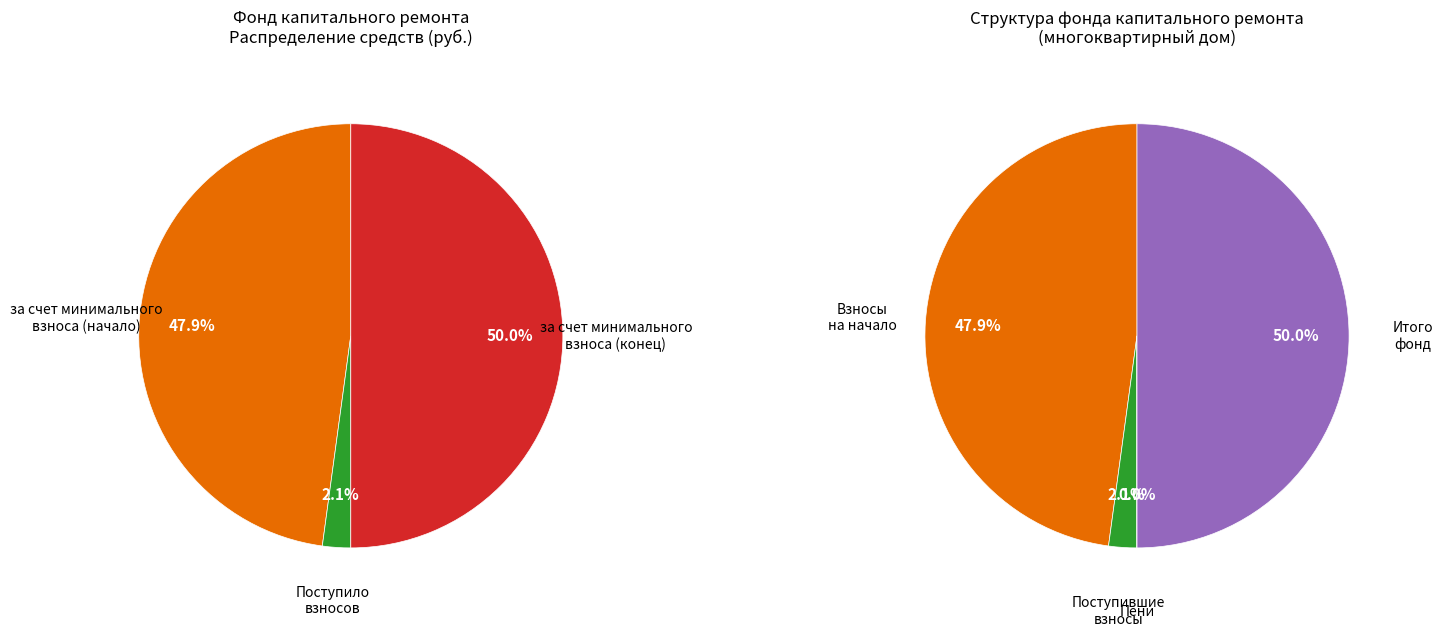

How many segments does this pie chart have?

4